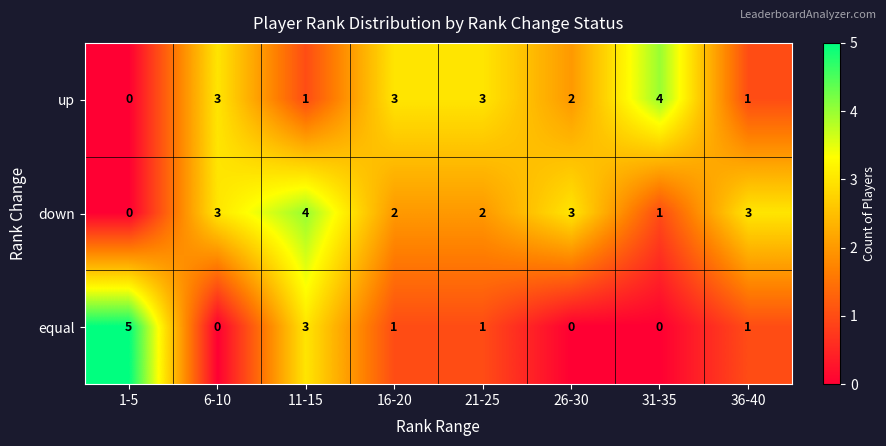

How many data points in down are less than 3?

4